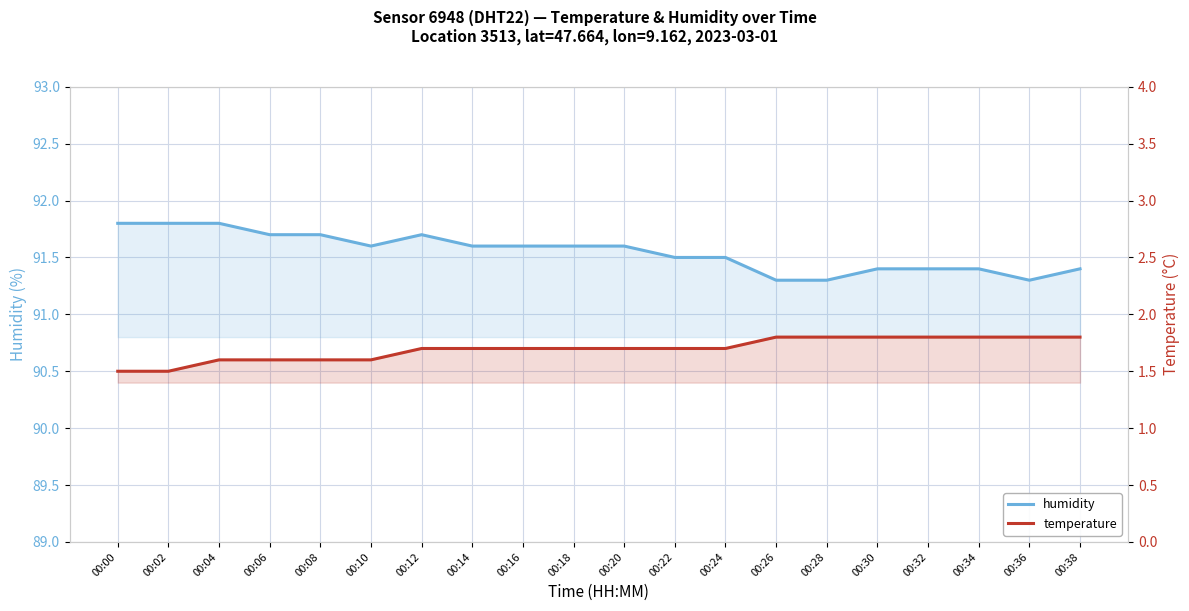

Reading left to right, transcribe all the data shown in this chart.

humidity: 91.8	91.8	91.8	91.7	91.7	91.6	91.7	91.6	91.6	91.6	91.6	91.5	91.5	91.3	91.3	91.4	91.4	91.4	91.3	91.4
temperature: 1.5	1.5	1.6	1.6	1.6	1.6	1.7	1.7	1.7	1.7	1.7	1.7	1.7	1.8	1.8	1.8	1.8	1.8	1.8	1.8